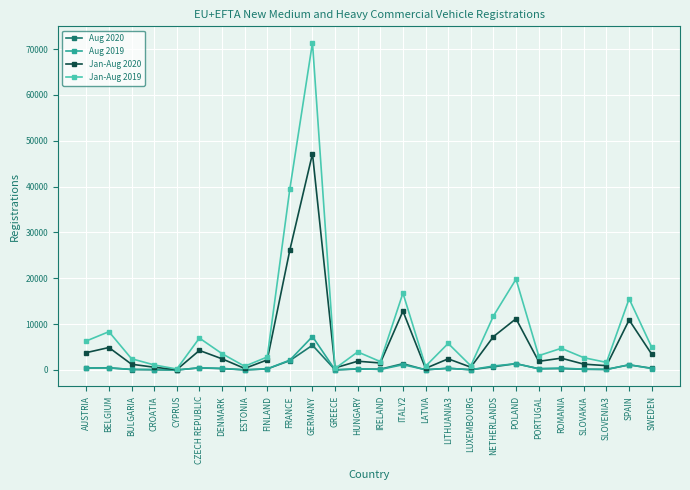

Rank the series by their maximum value, from highest to lowest.

Jan-Aug 2019, Jan-Aug 2020, Aug 2019, Aug 2020